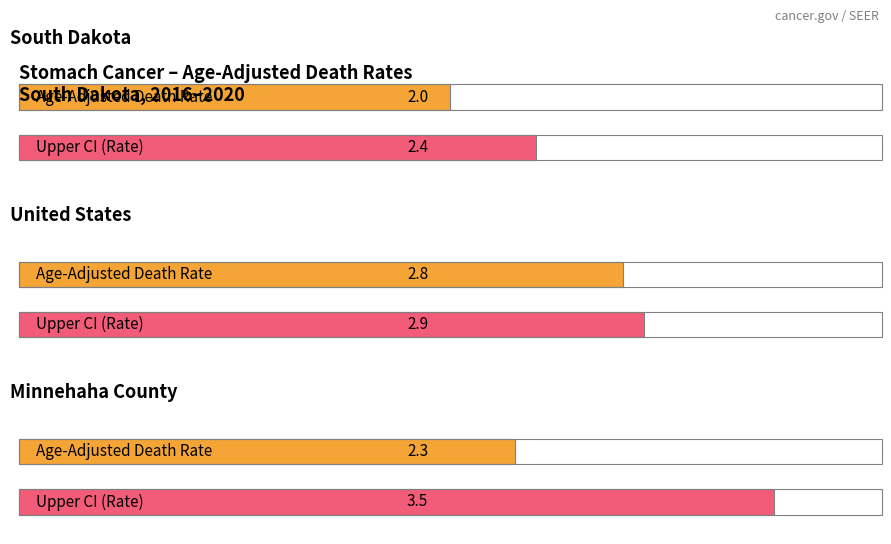

Which series has the largest total across all categories?

Upper CI